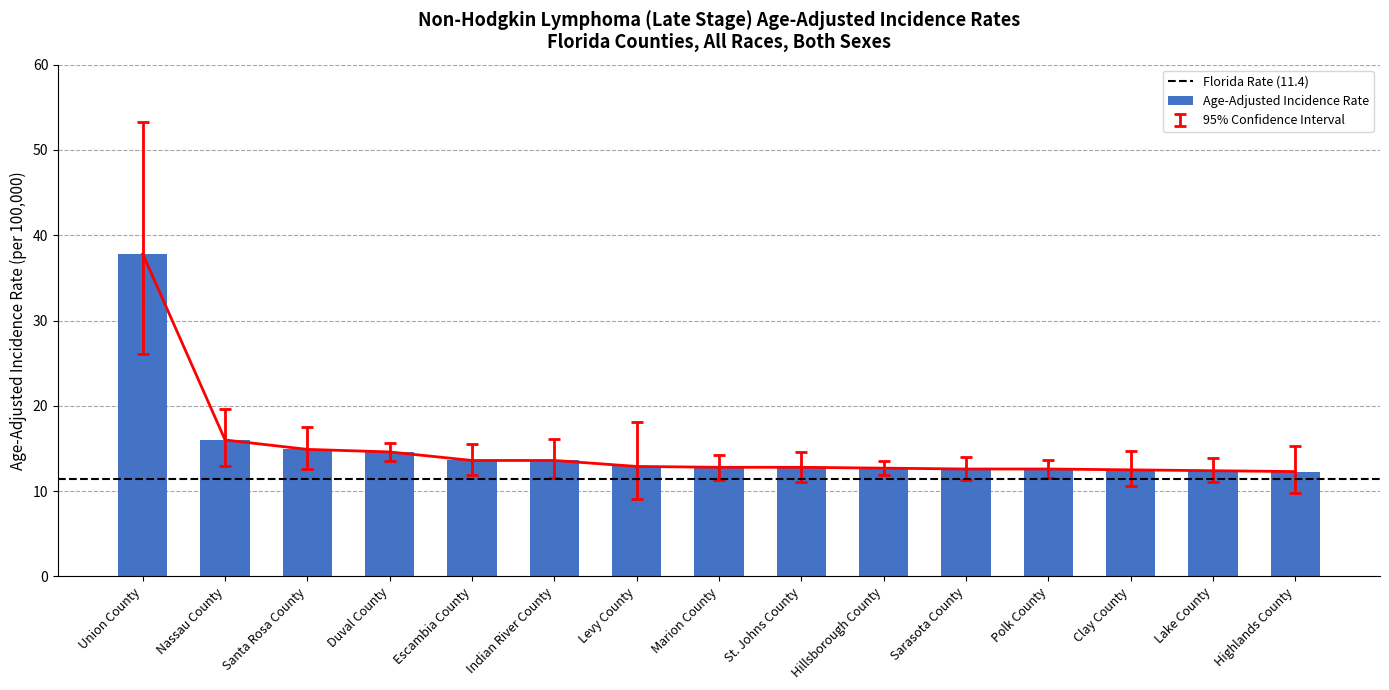

What is the difference between the maximum and minimum values?

25.5